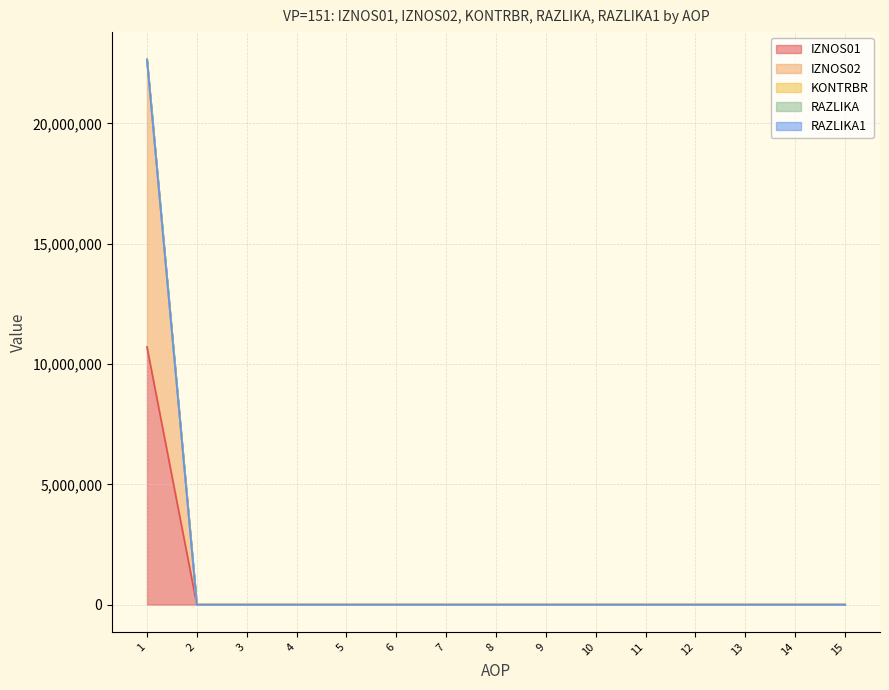

Rank the categories by IZNOS02 value from lowest to highest.

2, 3, 4, 5, 6, 7, 8, 9, 10, 11, 12, 13, 14, 15, 1